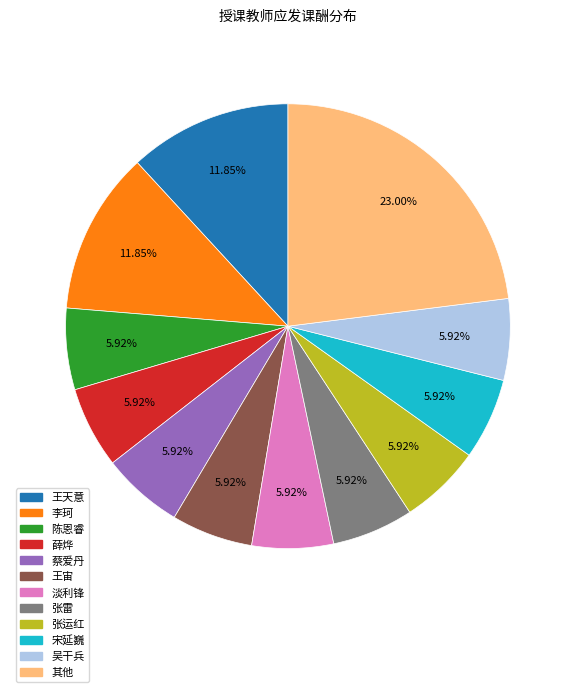

Is there a majority slice in this chart?

No